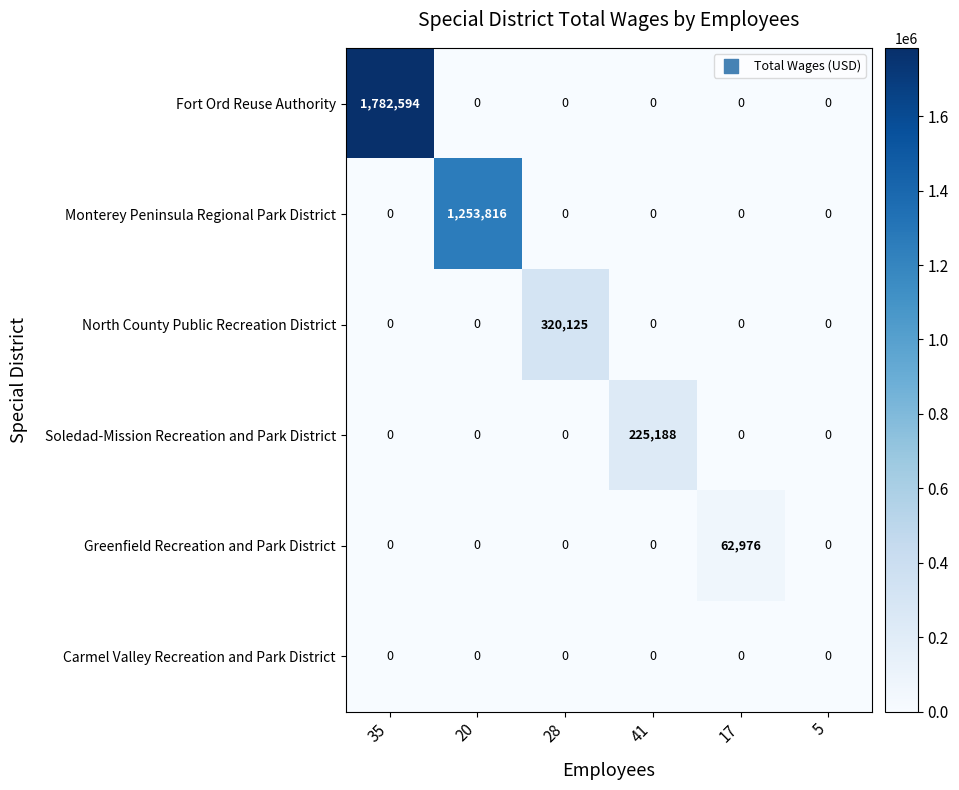

At which category is the sum across all series the highest?

35